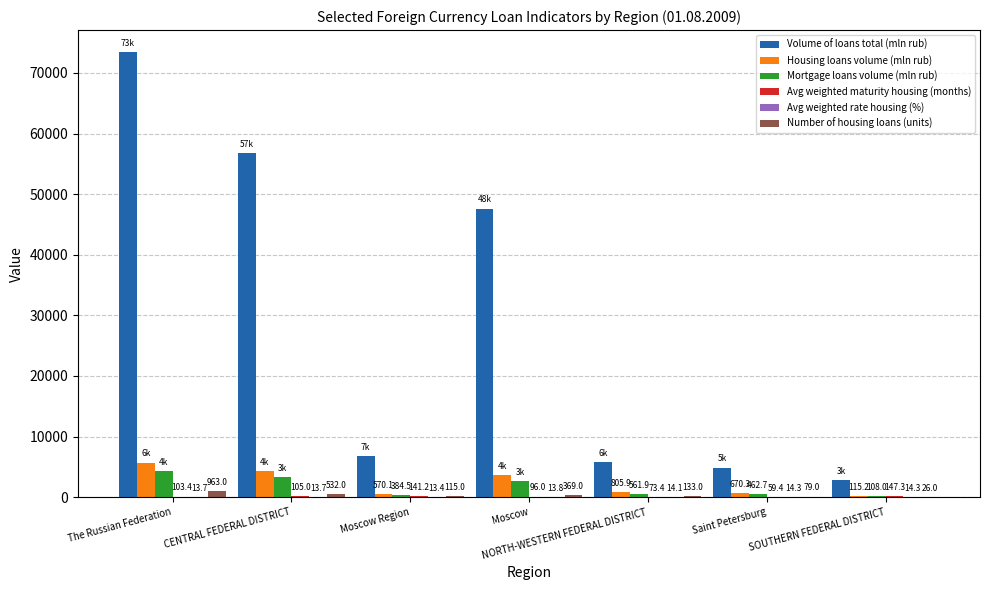

How many groups of bars are there?

7